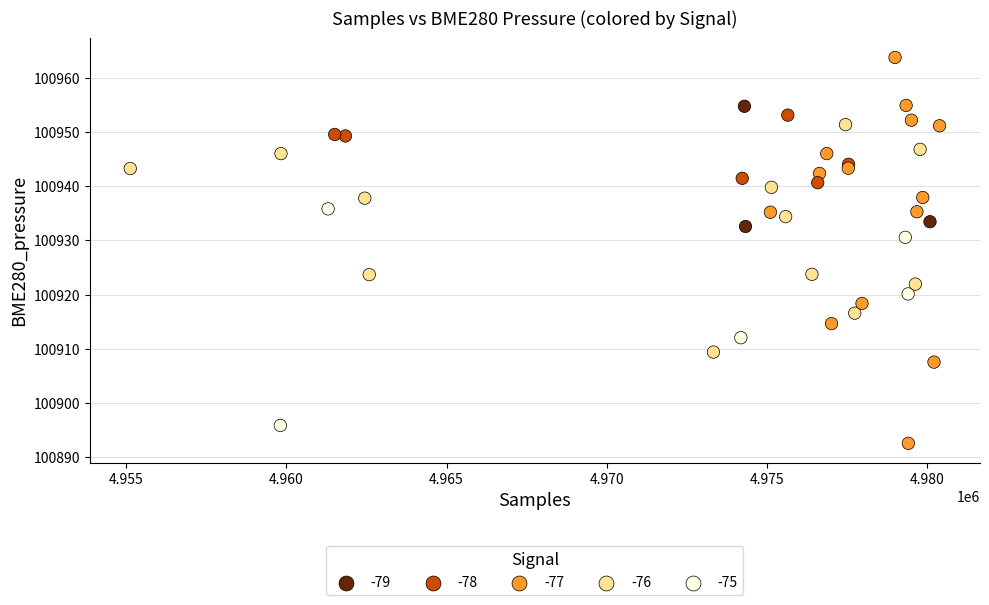

What Y value in the scatter plot is closest to 100928?

100930.6